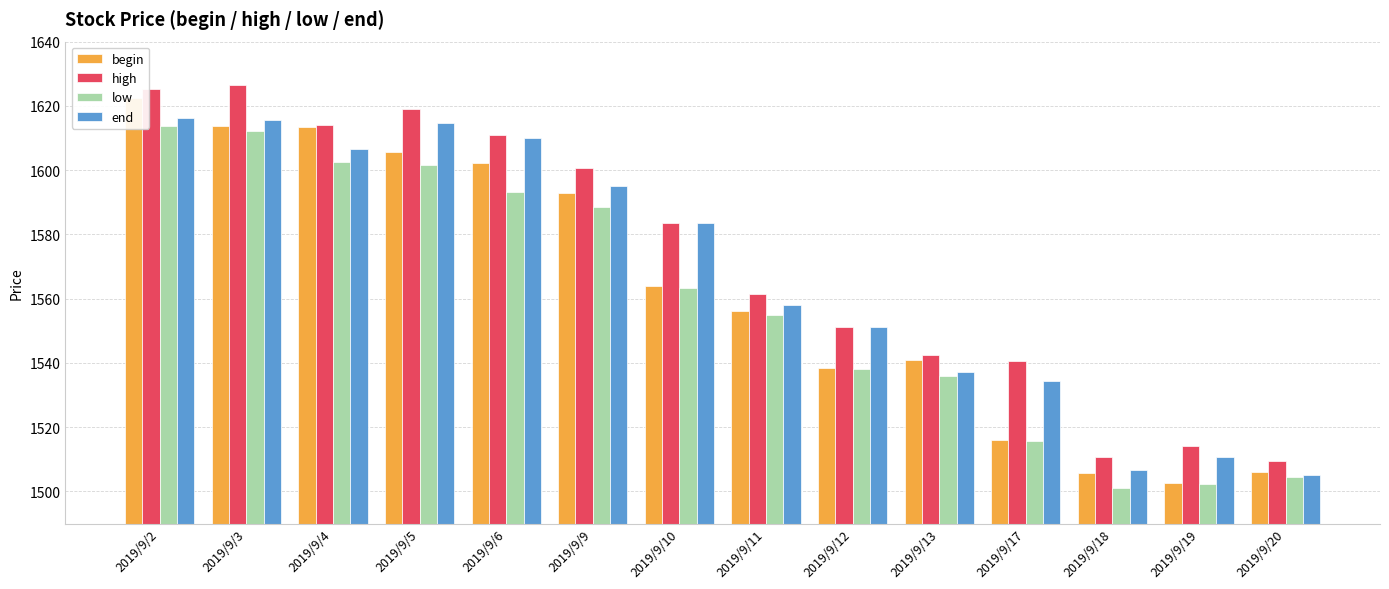

At which label does end first exceed 1583?

2019/9/2